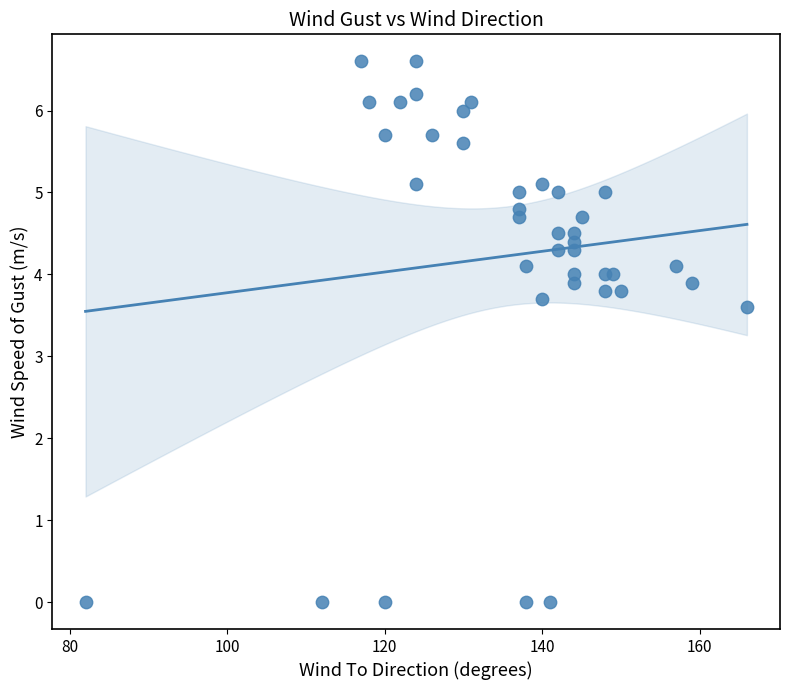

What is the range of Y values (max minus min)?

6.6